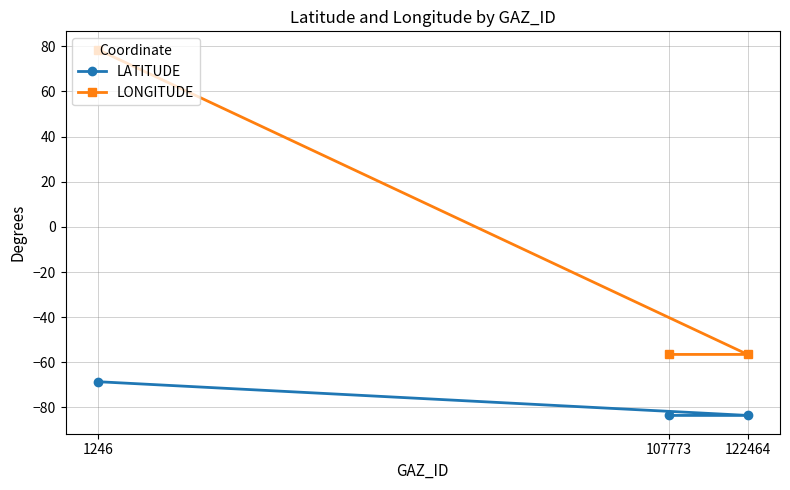

How many positive values does the LONGITUDE series have?

1